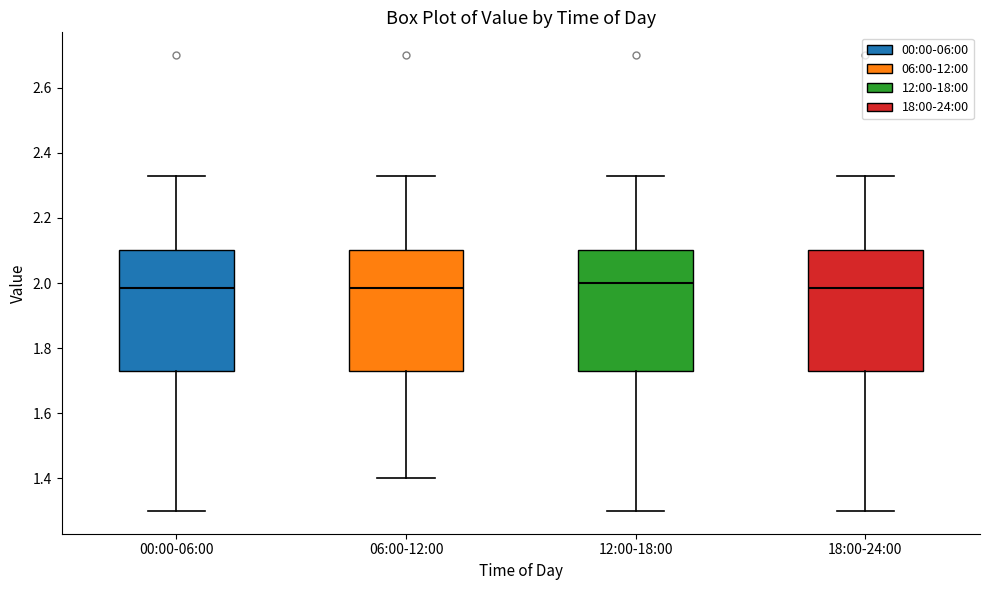

Reading left to right, transcribe this box plot: for each box, give where its median line is, the range the box spans, and where its two whiskers end, as read against the y-axis. The values are not printed on the chart, so give them approximately, as read against the axis.

00:00-06:00: median 1.98, box 1.74 to 2.10, whiskers 1.30 to 2.34
06:00-12:00: median 1.98, box 1.74 to 2.10, whiskers 1.40 to 2.34
12:00-18:00: median 2.00, box 1.74 to 2.10, whiskers 1.30 to 2.34
18:00-24:00: median 1.98, box 1.74 to 2.10, whiskers 1.30 to 2.34